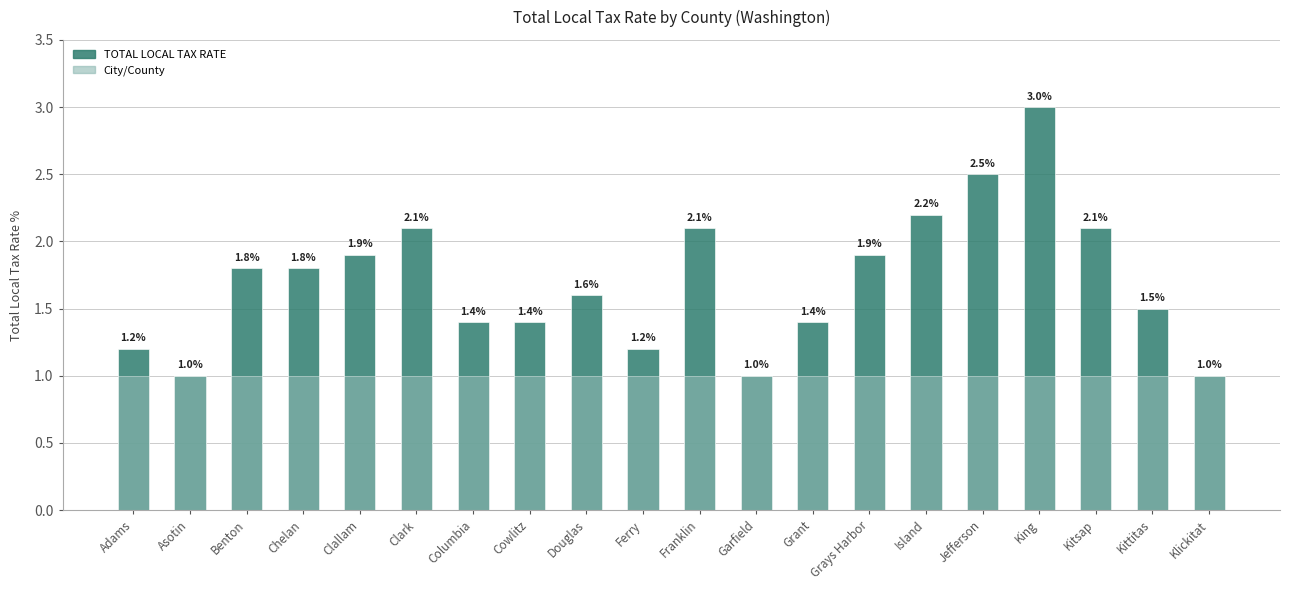

Which series has the largest range (max minus min)?

TOTAL LOCAL TAX RATE